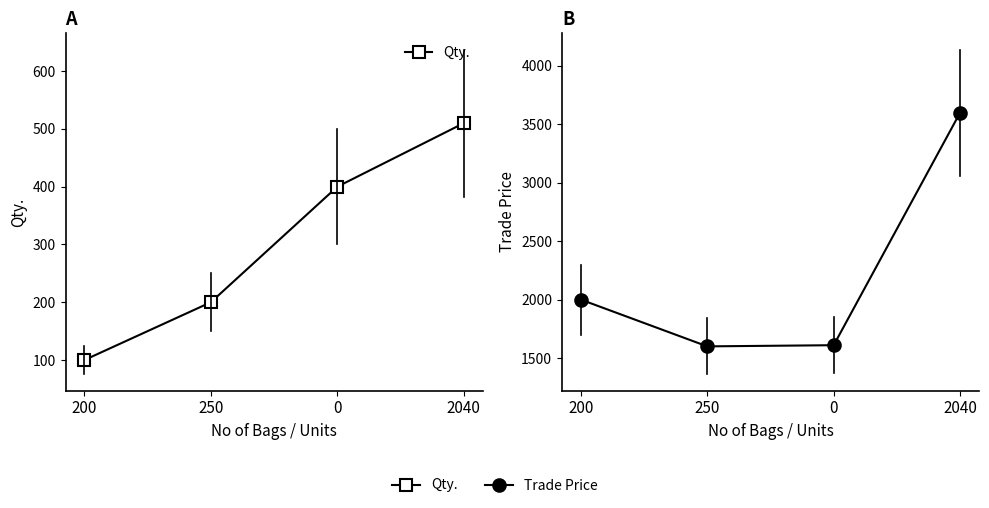

Rank the series at 0 from highest to lowest value.

Trade Price, Qty.